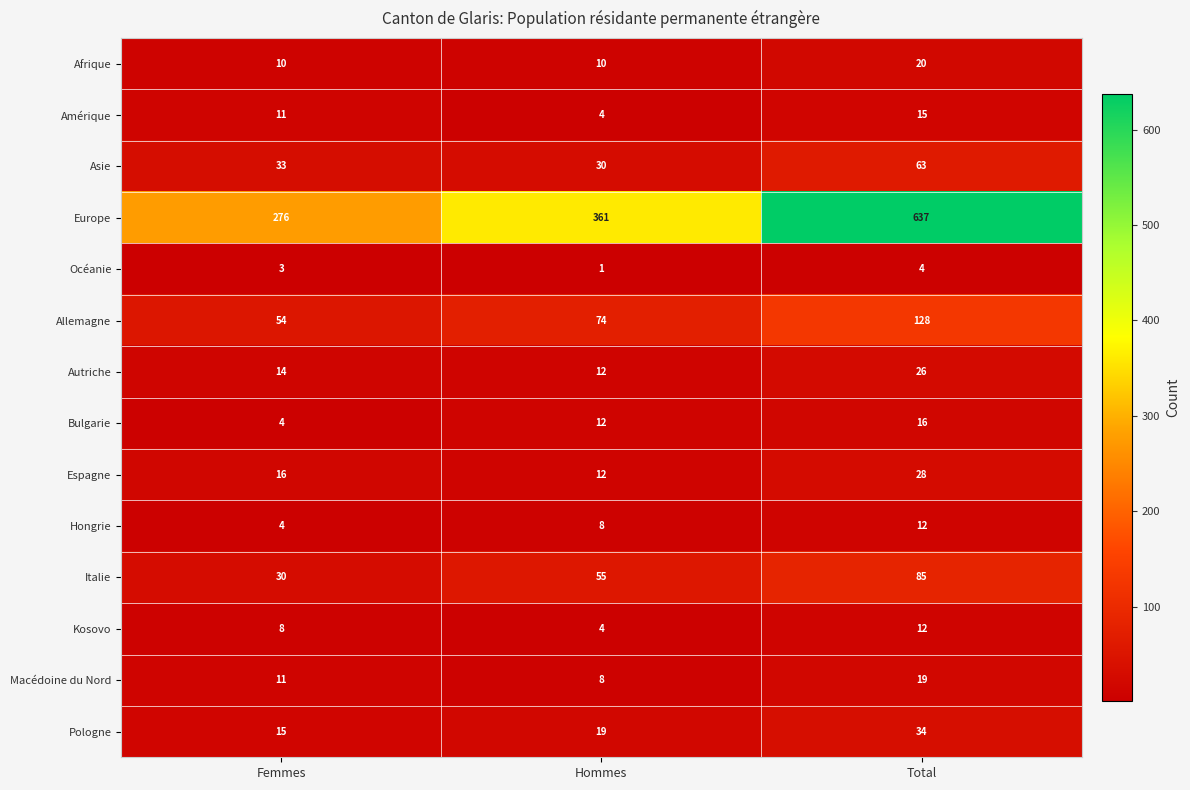

At which label is Bulgarie closest to 10?

Hommes